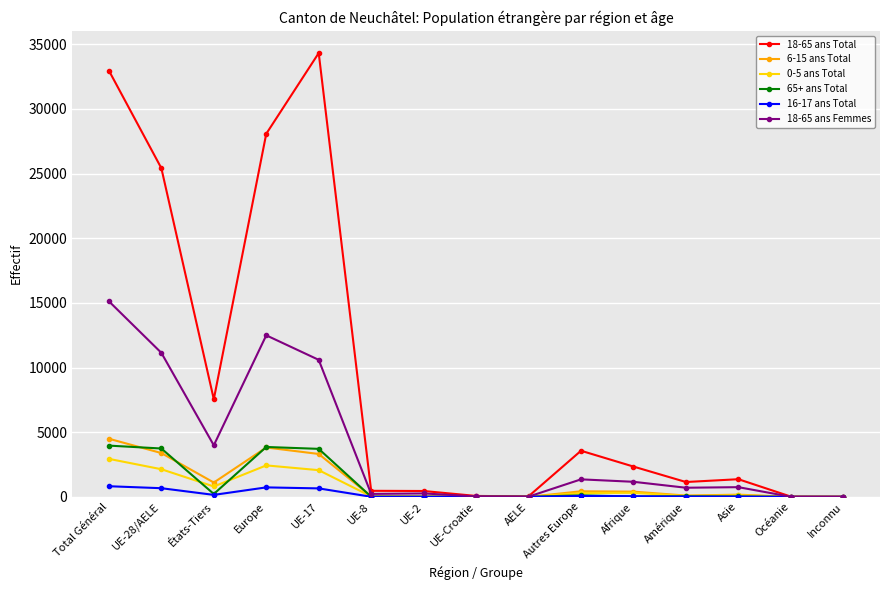

Which series has the widest spread of values?

18-65 ans Total